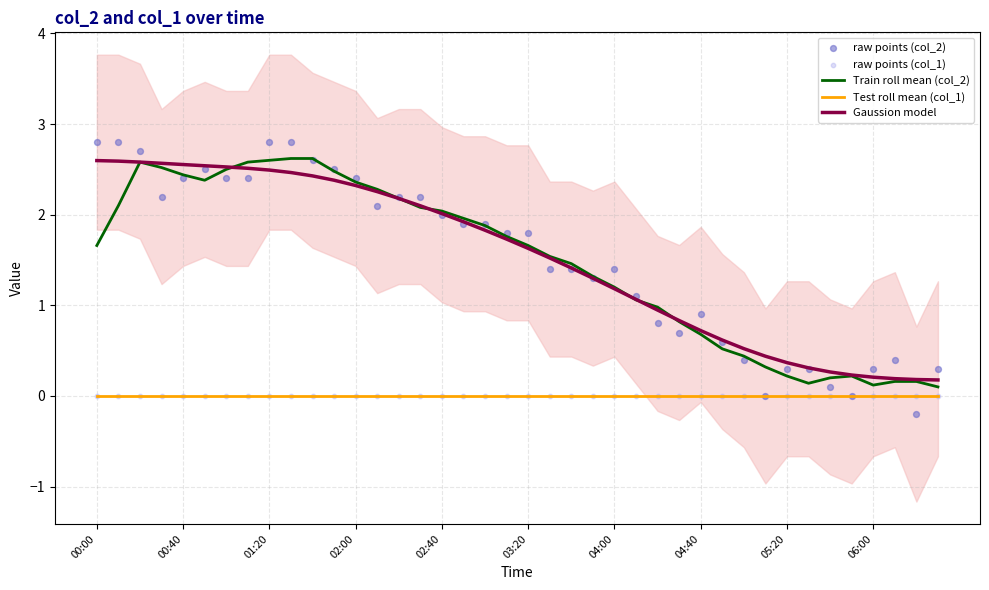

True or false: Test roll mean (col_1) and Gaussion model cross at least once.

False